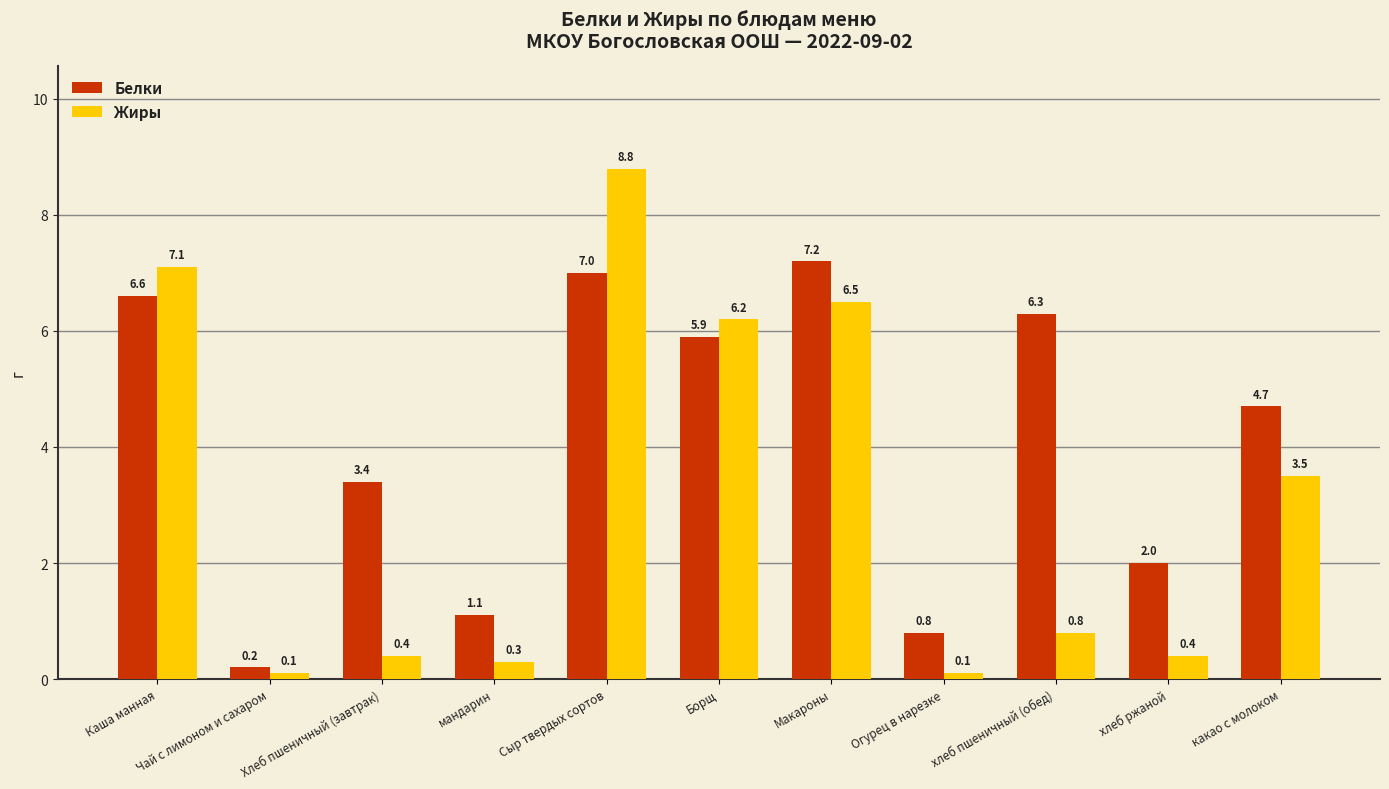

Which series has the largest range (max minus min)?

Жиры